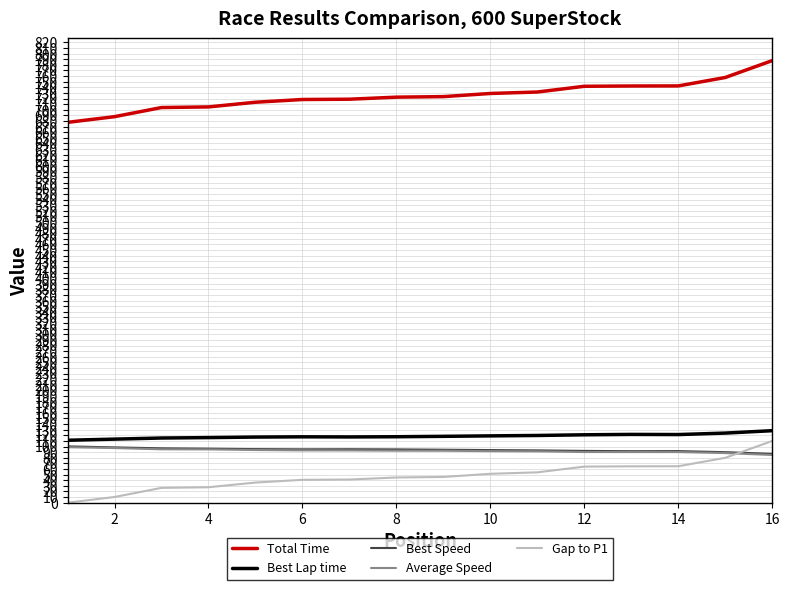

Which series has the largest total across all categories?

Total Time